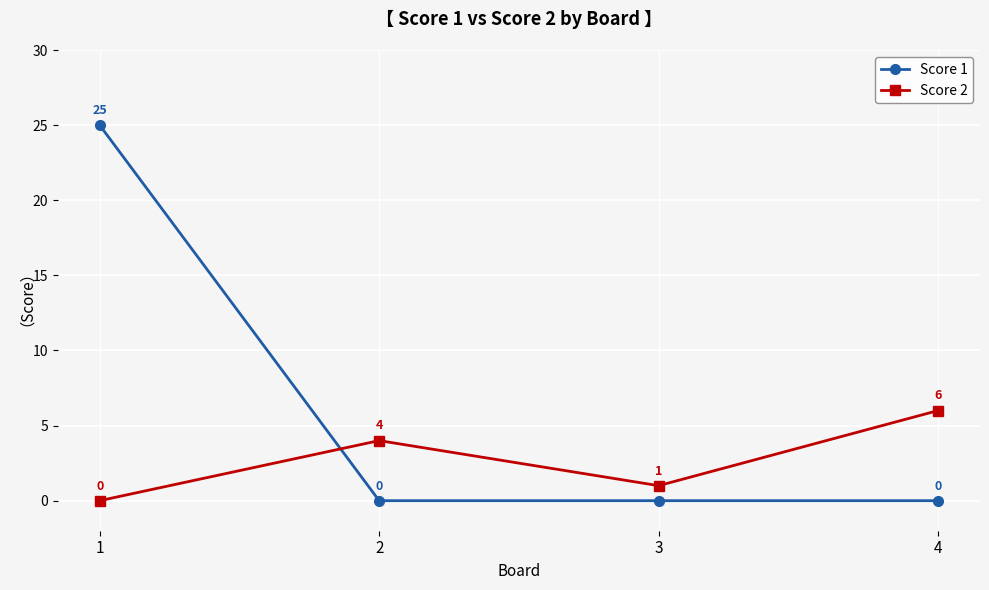

Between which two adjacent categories do Score 2 and Score 1 first intersect?

1 and 2